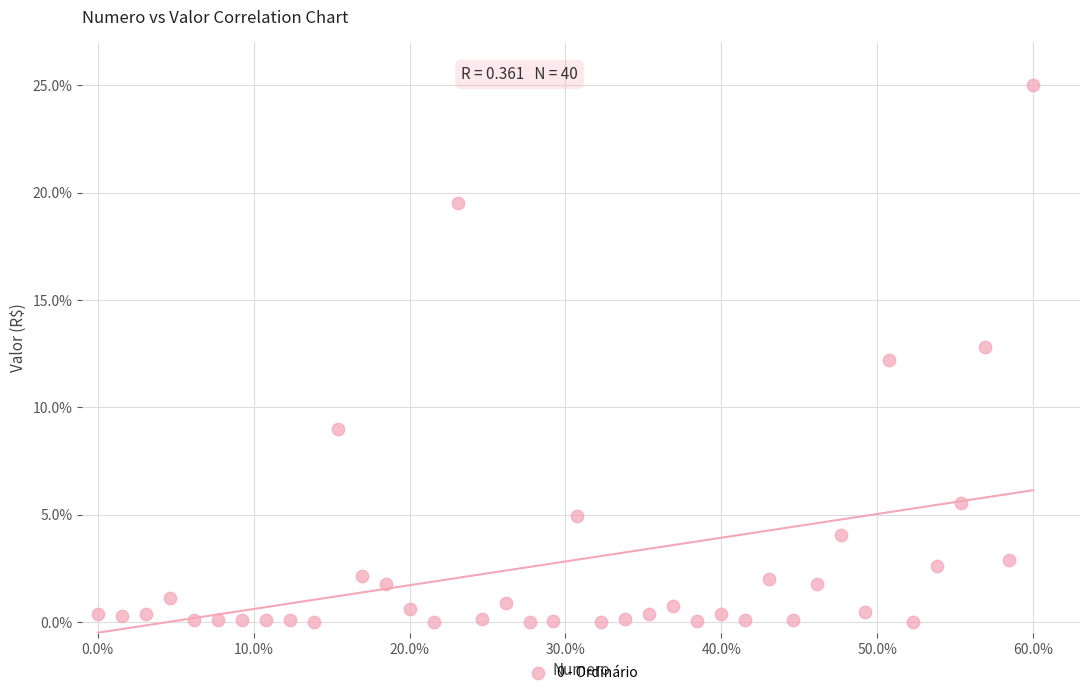

What is the range of Y values (max minus min)?

25.0